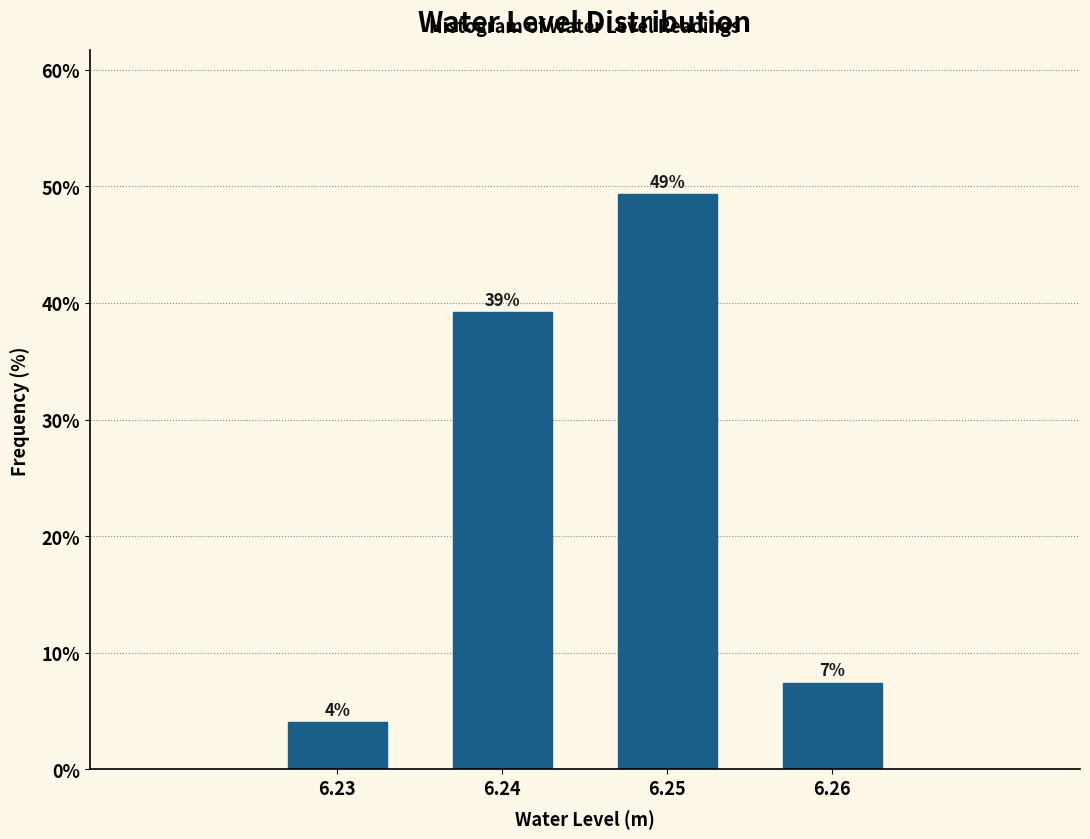

Does the chart contain any negative values?

No